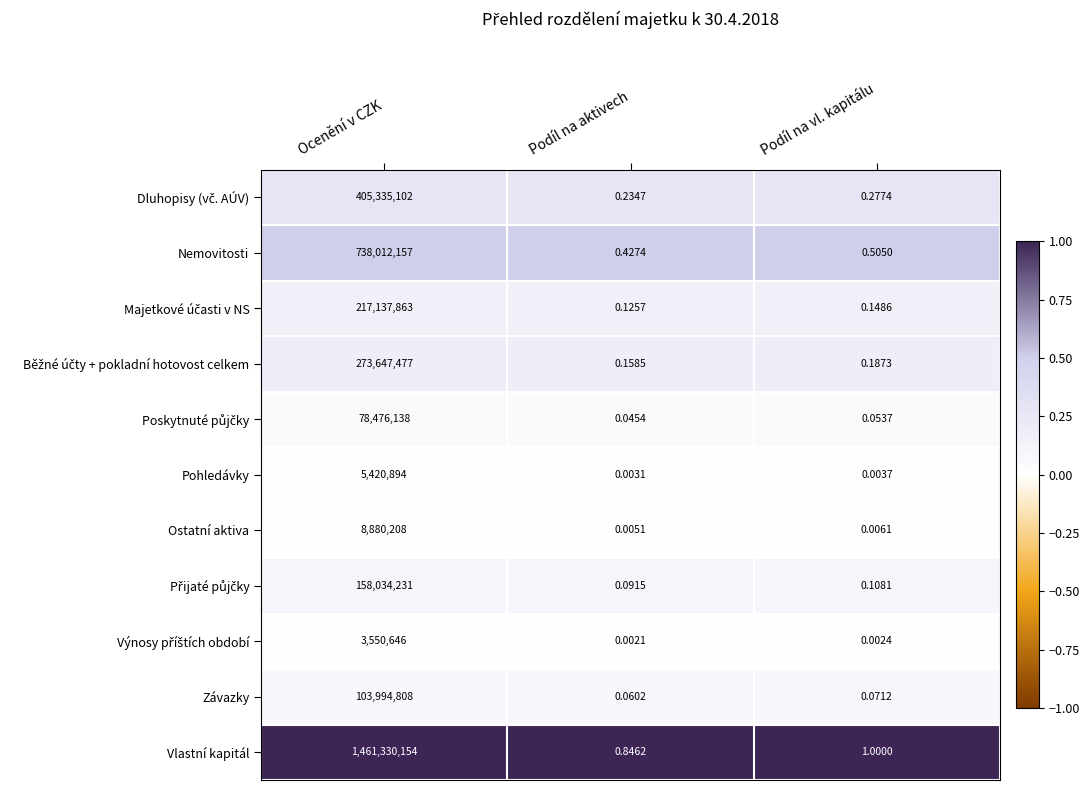

What is the spread (max minus min) of values at Podíl na vl. kapitálu?

1.0